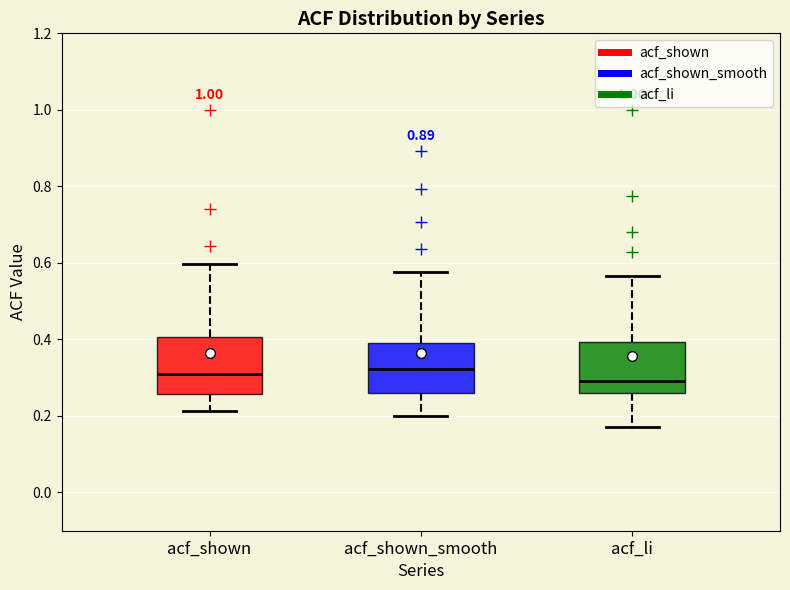

Reading left to right, transcribe this box plot: for each box, give where its median line is, the range the box spans, and where its two whiskers end, as read against the y-axis. The values are not printed on the chart, so give them approximately, as read against the axis.

acf_shown: median 0.32, box 0.26 to 0.40, whiskers 0.22 to 0.60
acf_shown_smooth: median 0.32, box 0.26 to 0.40, whiskers 0.20 to 0.58
acf_li: median 0.30, box 0.26 to 0.40, whiskers 0.18 to 0.56